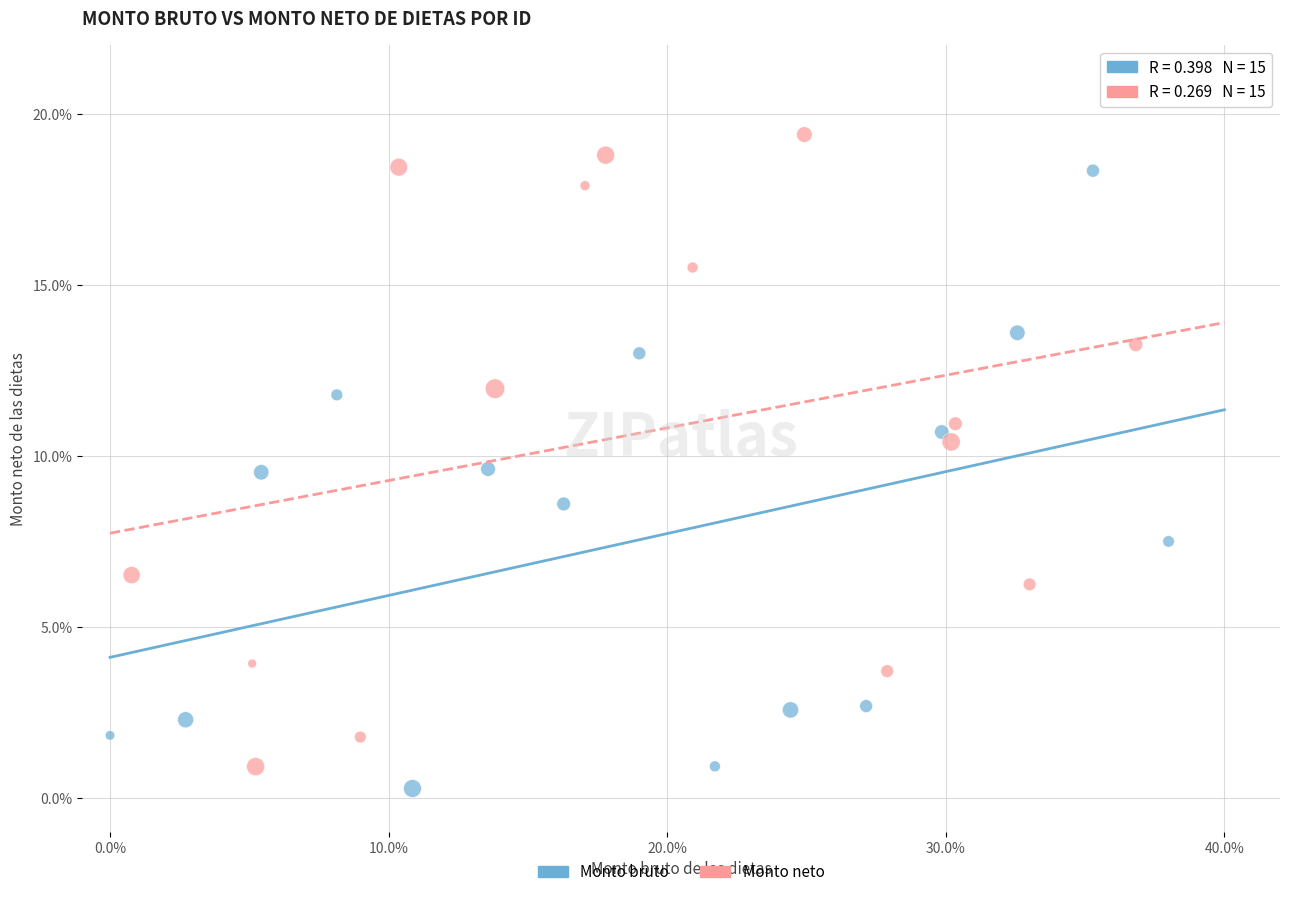

Which series has the widest spread of Y values?

Monto neto